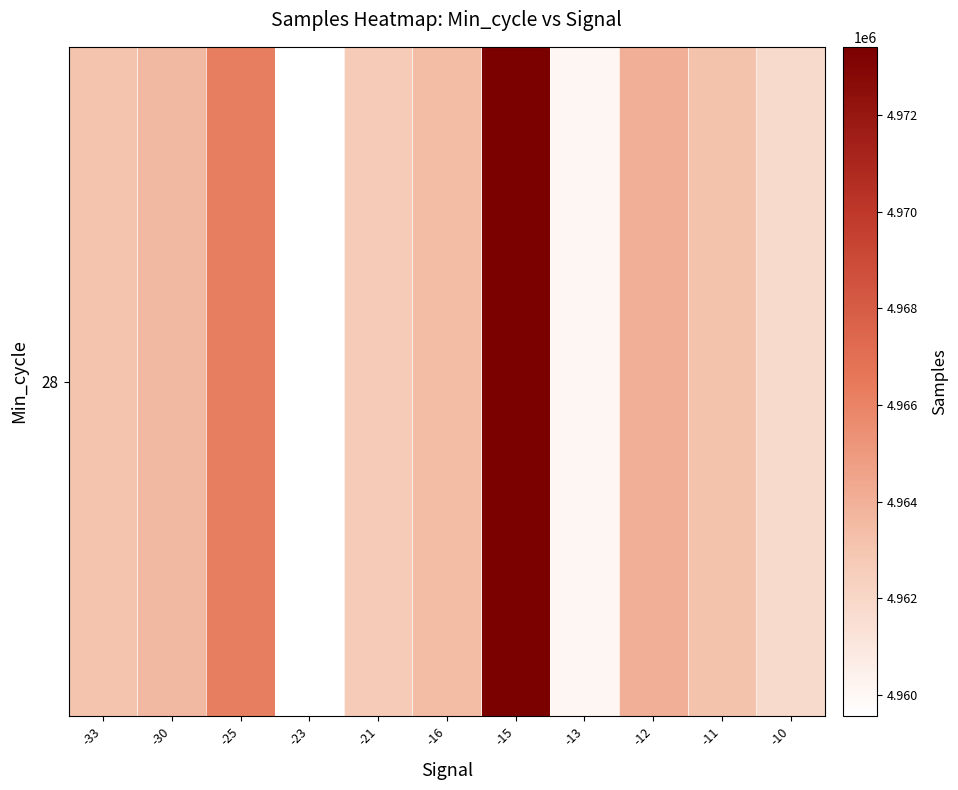

What is the difference between the values at -15 and -11?

10250.5